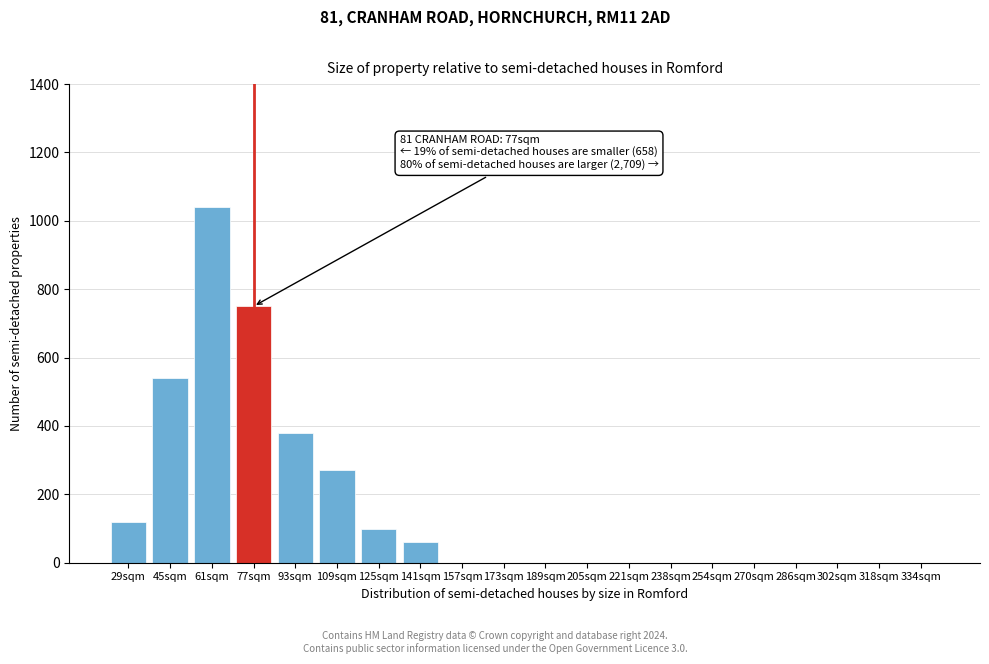

Reading left to right, extract all data points from this chart.

29sqm=120	45sqm=540	61sqm=1040	77sqm=750	93sqm=380	109sqm=270	125sqm=100	141sqm=60	157sqm=0	173sqm=0	189sqm=0	205sqm=0	221sqm=0	238sqm=0	254sqm=0	270sqm=0	286sqm=0	302sqm=0	318sqm=0	334sqm=0